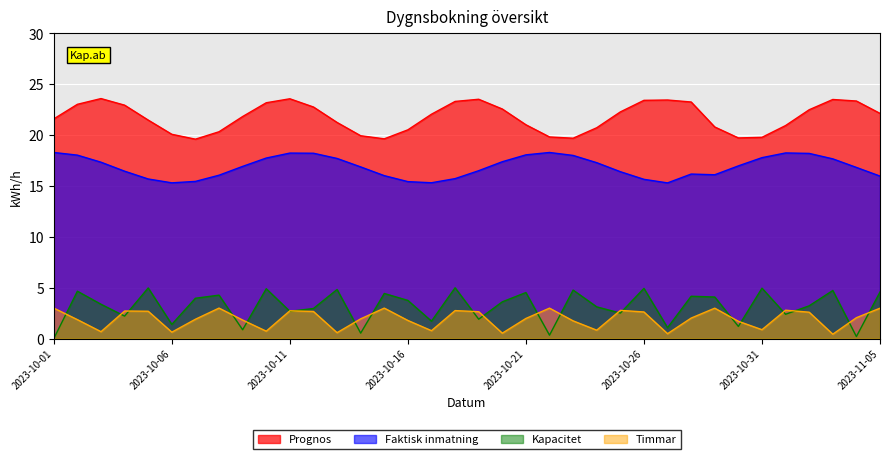

True or false: Timmar and Prognos cross at least once.

False